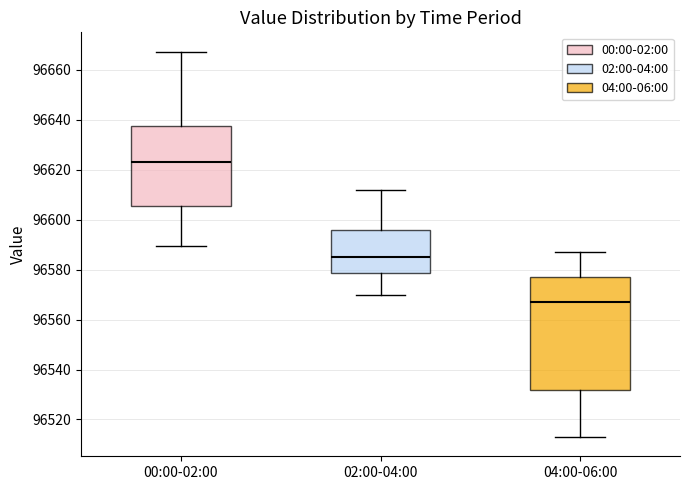

Which box is the tallest, from its lower edge to its upper edge?

04:00-06:00